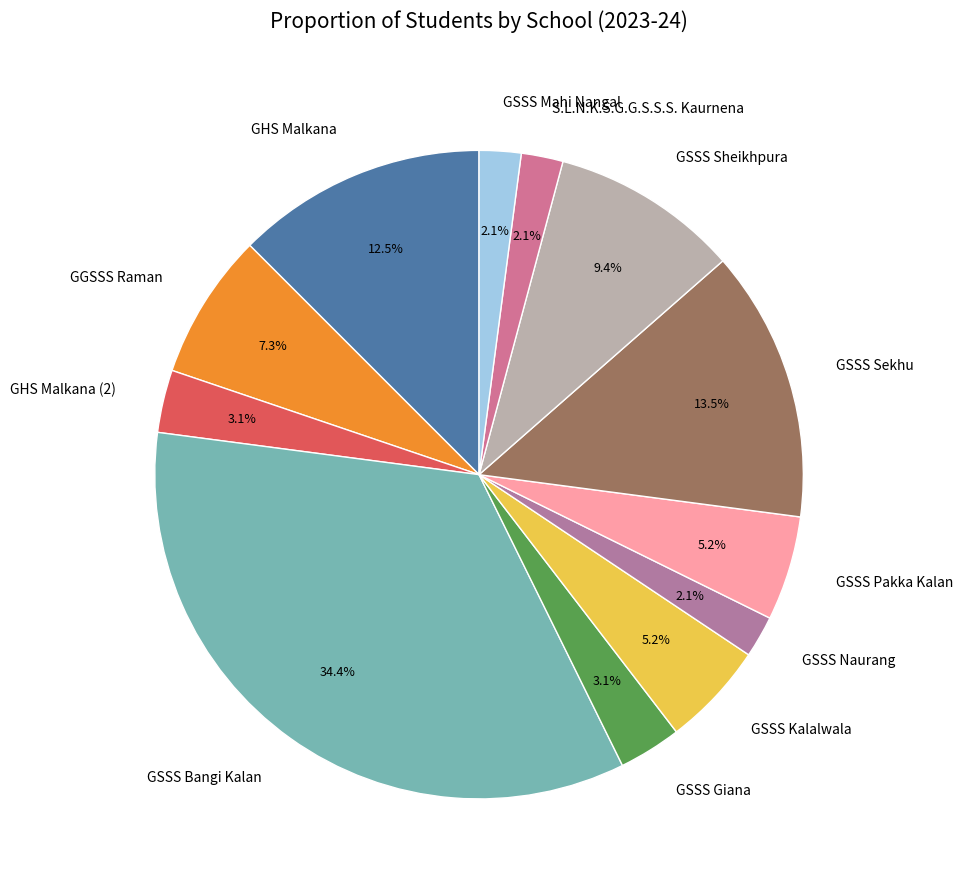

Is the sum of GSSS Naurang and GSSS Giana greater than half?

No